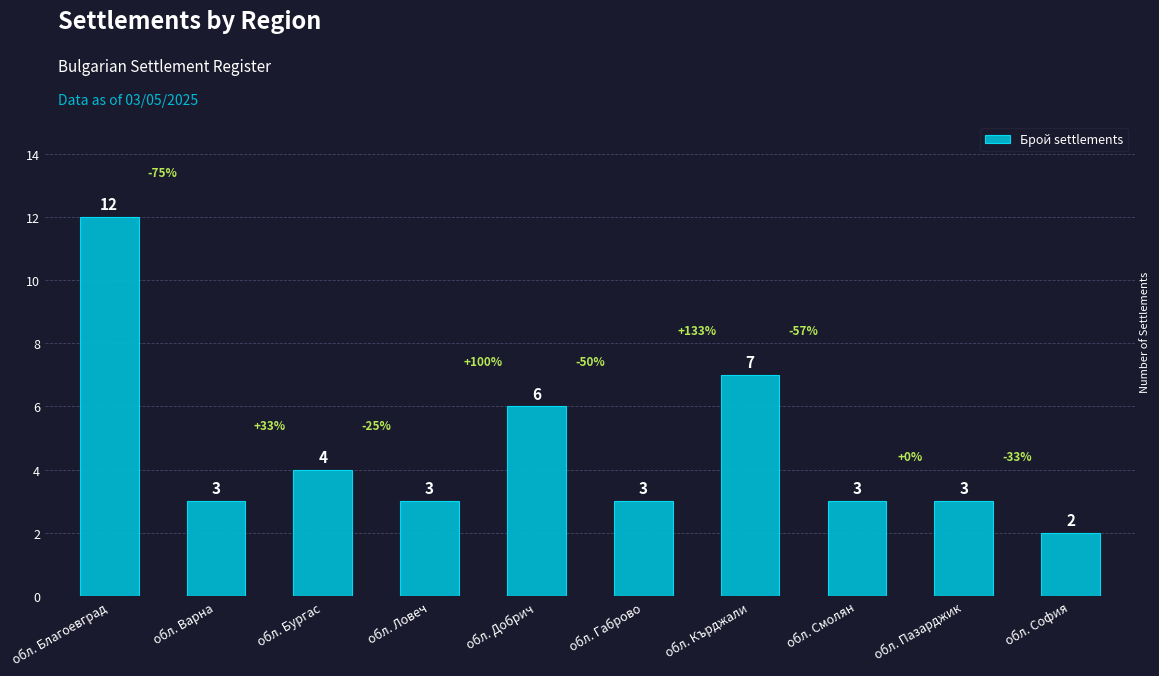

What is the sum of all values?

46